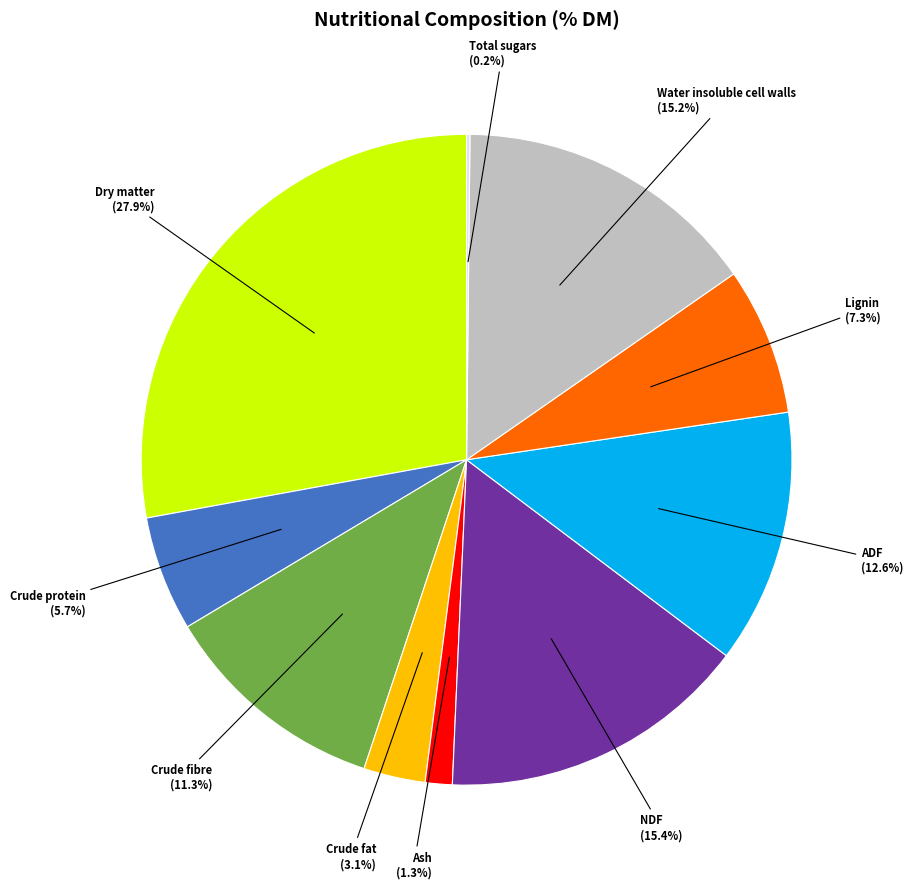

Is there any slice that represents more than half of the pie?

No